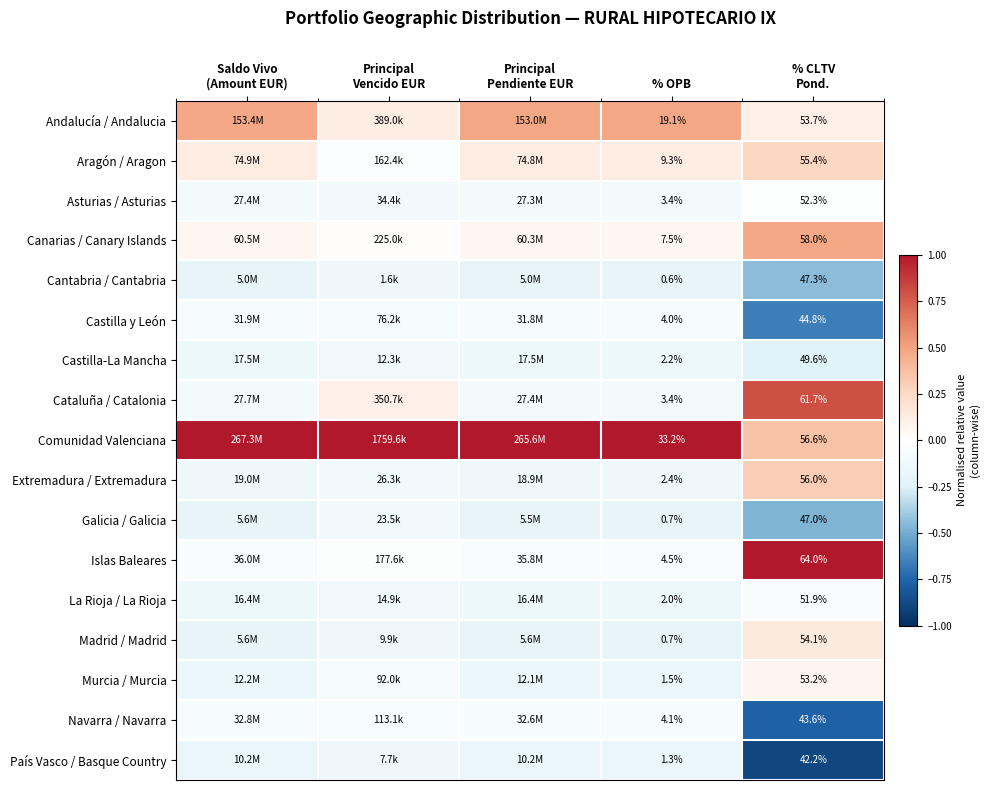

What is the spread (max minus min) of values at % CLTV
Pond.?

21.8